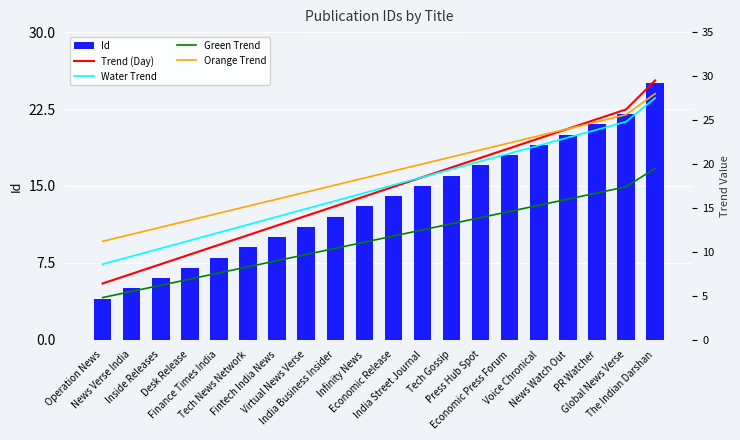

What is the spread (max minus min) of values at News Watch Out?

8.0